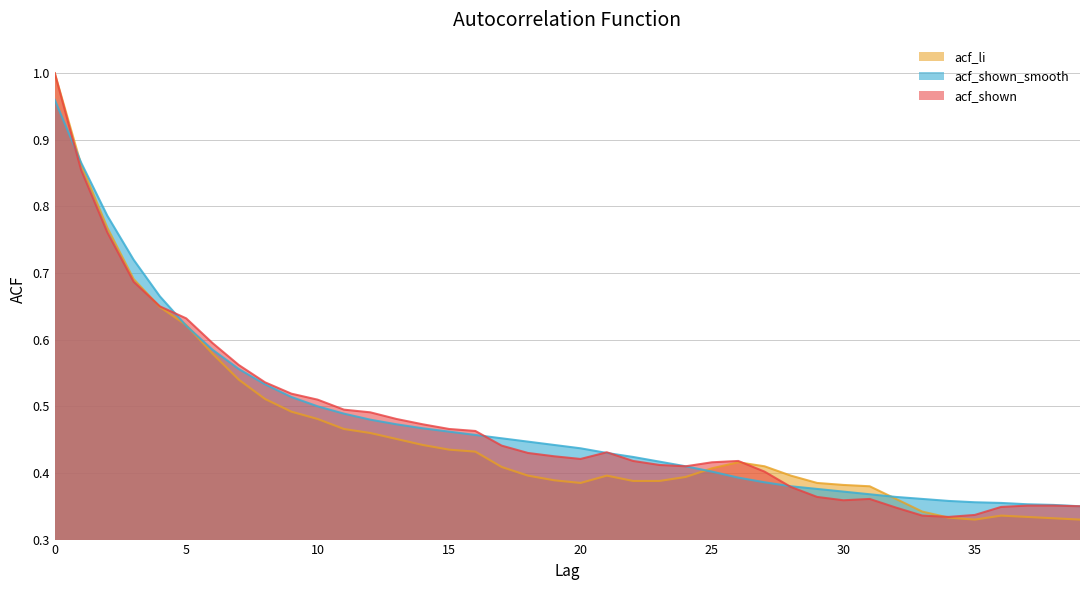

What is the minimum value shown in the chart?

0.3